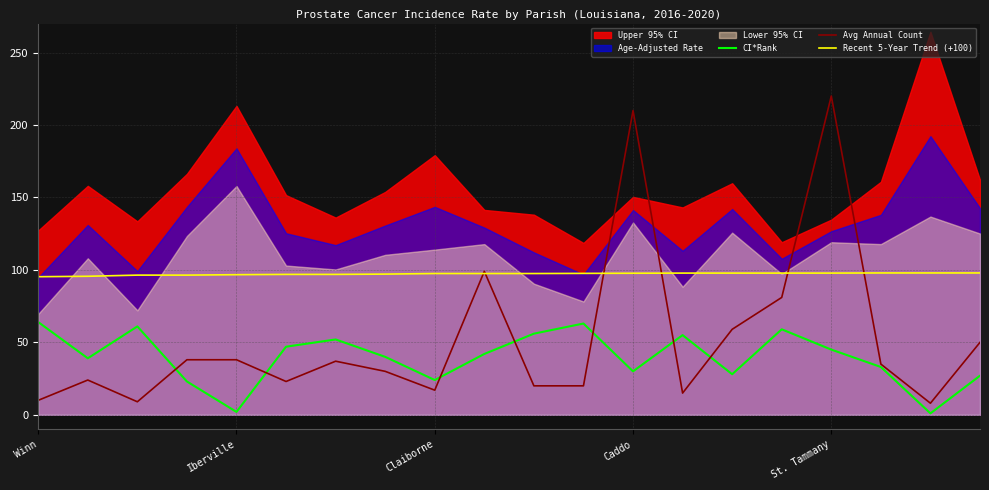

What is the approximate value of Avg Annual Count at 18?

8.0